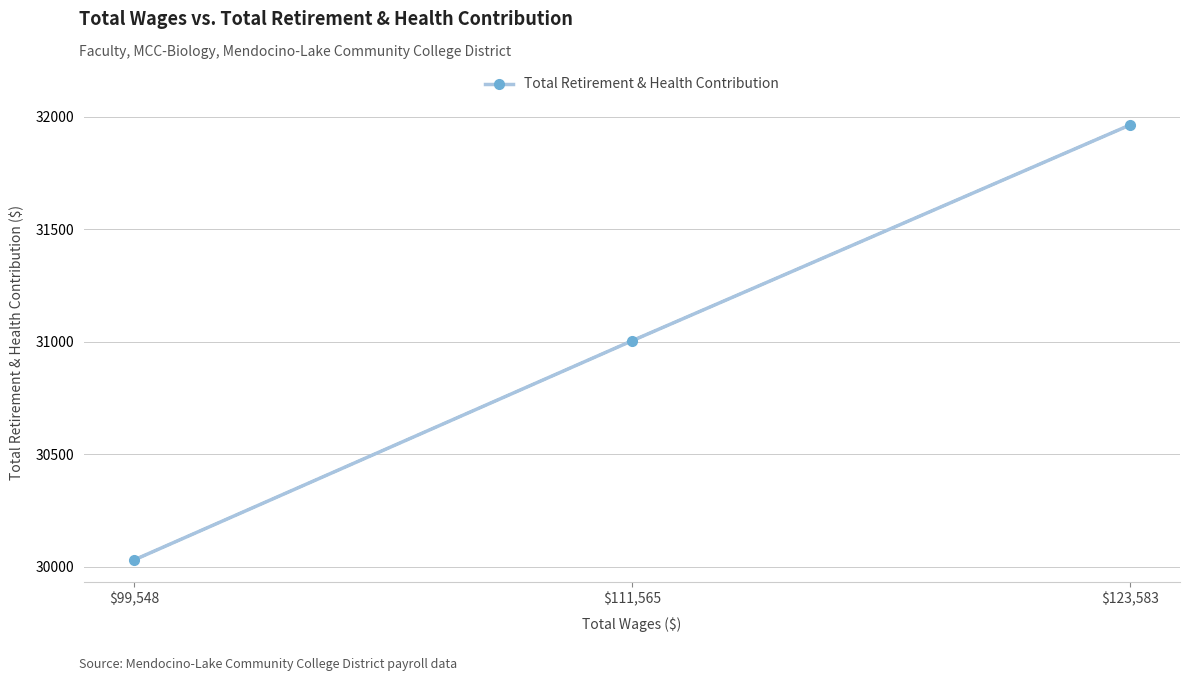

Rank the categories by value from highest to lowest.

$123,583, $111,565, $99,548